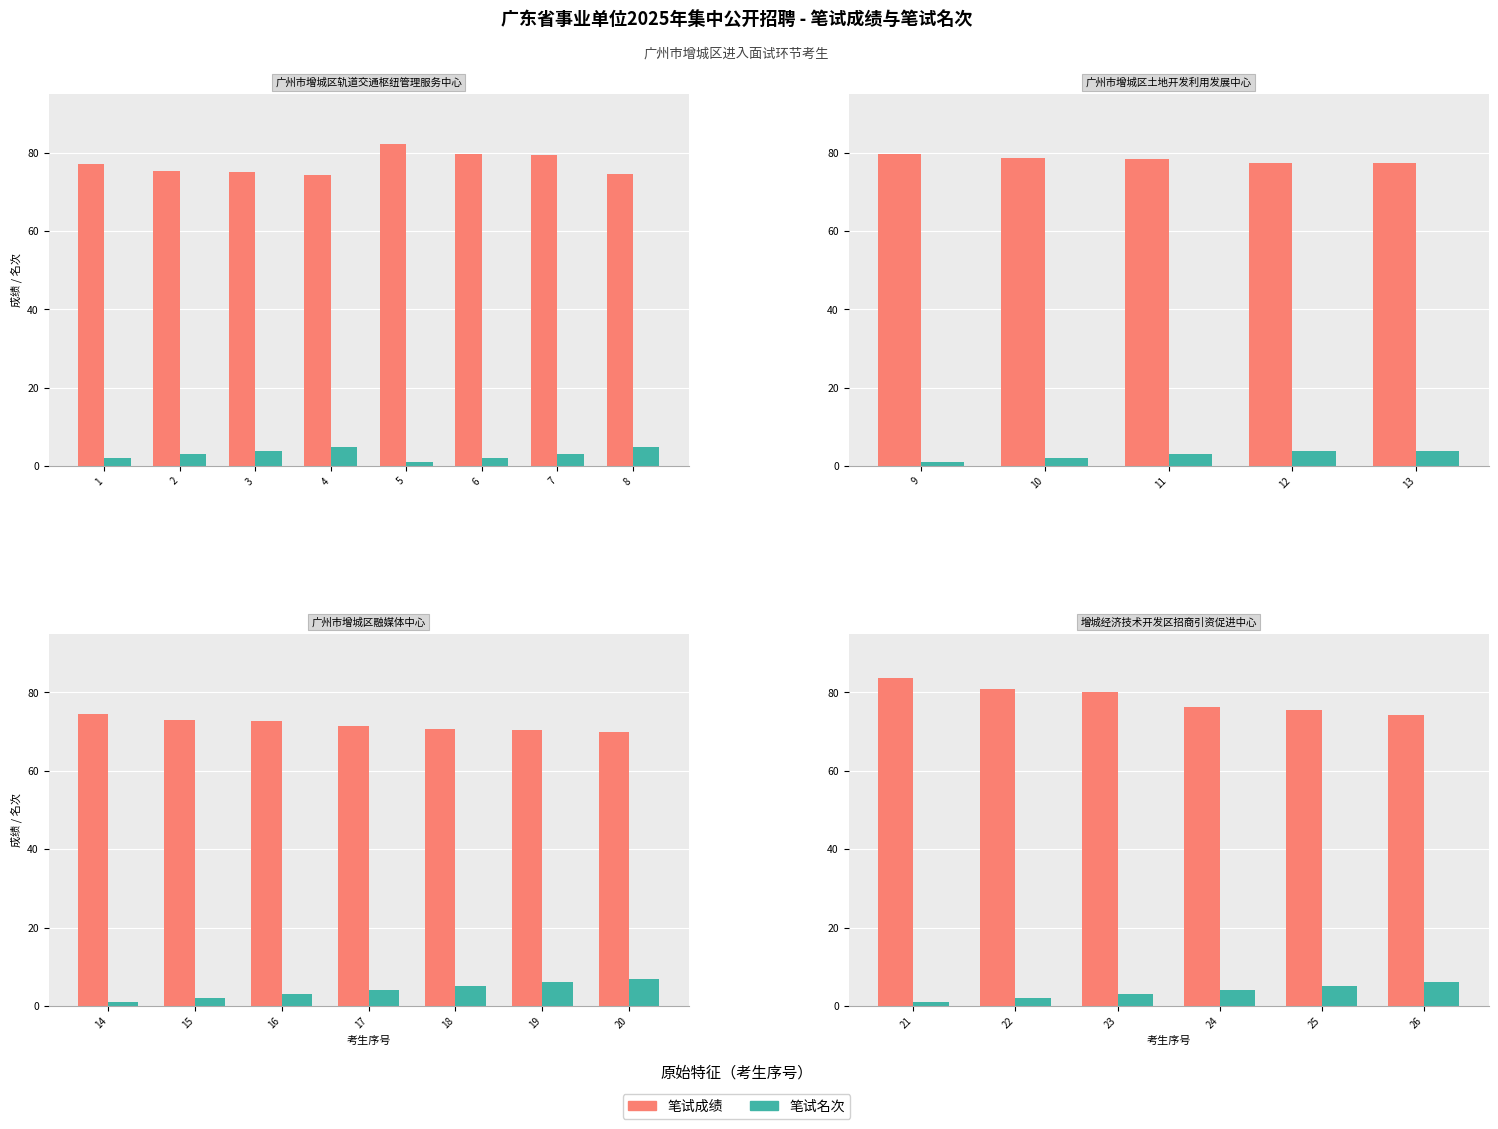

What is the value of the 笔试名次 bar at the 1st from the left?

1.0